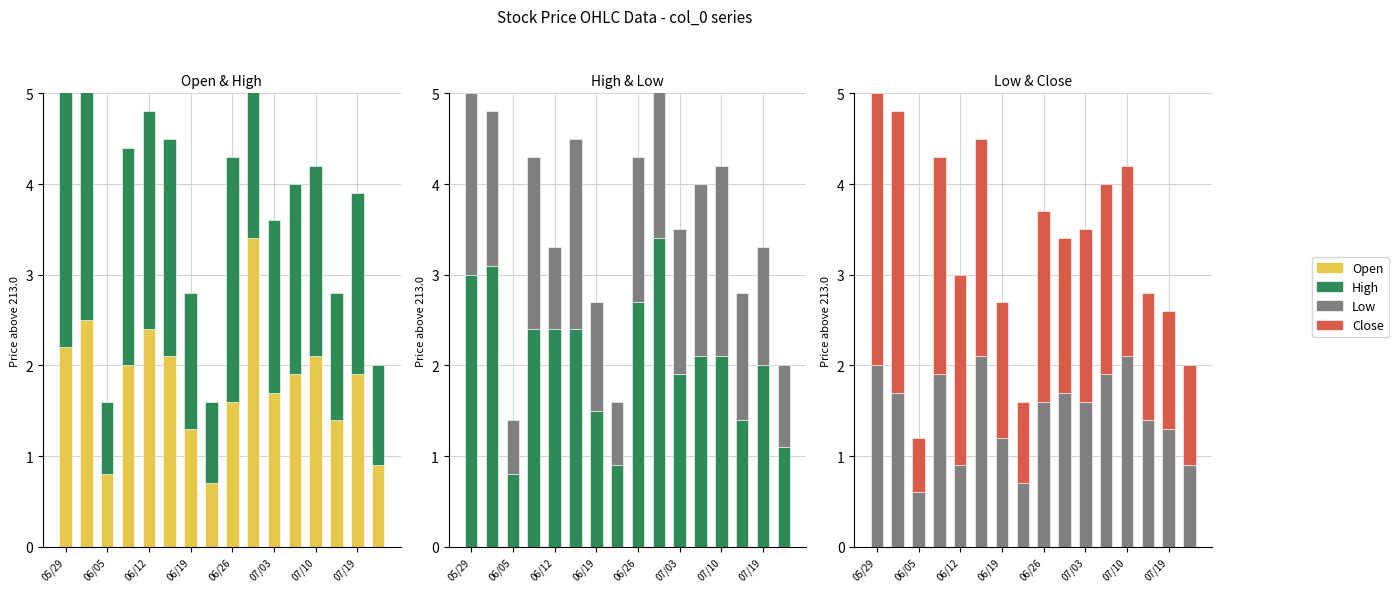

How many values in the Open series exceed 1?

13